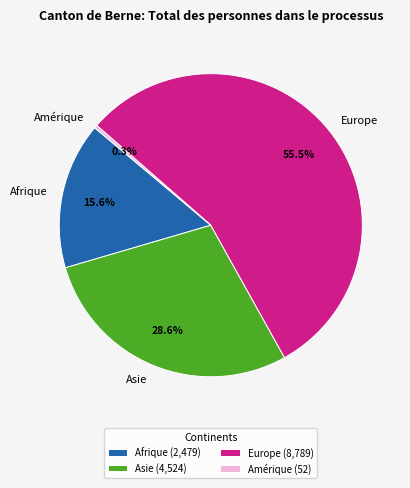

To the nearest percent, what is the average slice percentage?

25%